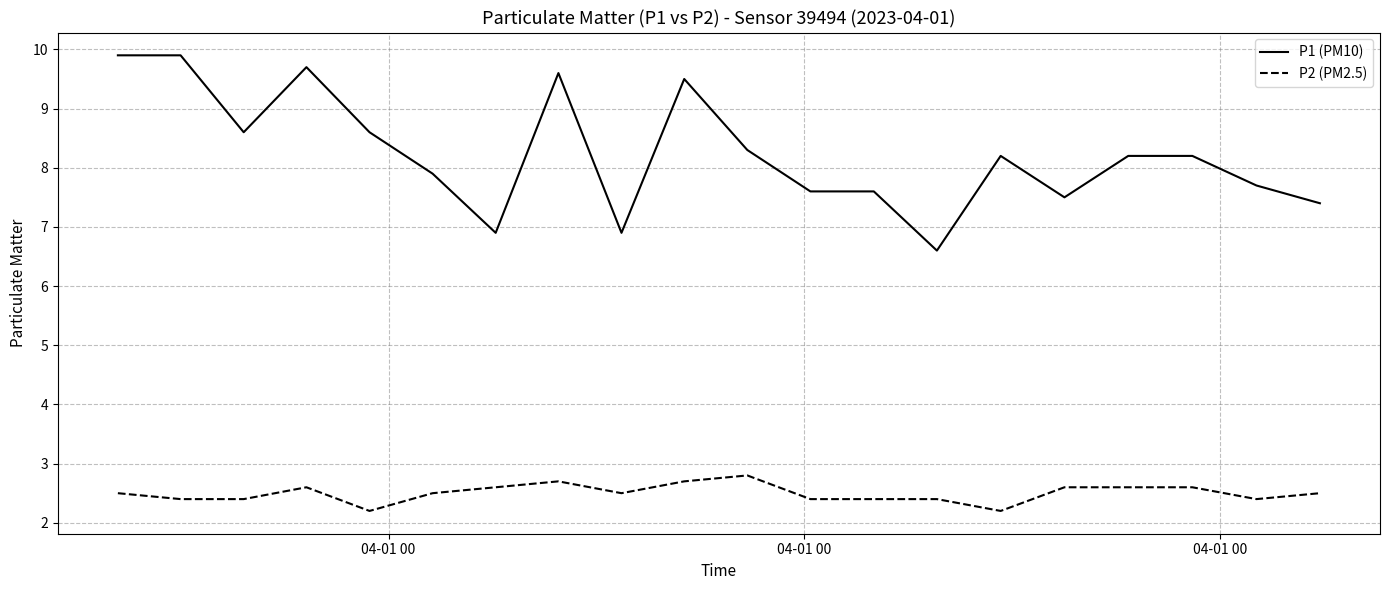

True or false: P2 (PM2.5) and P1 (PM10) intersect in this chart.

False